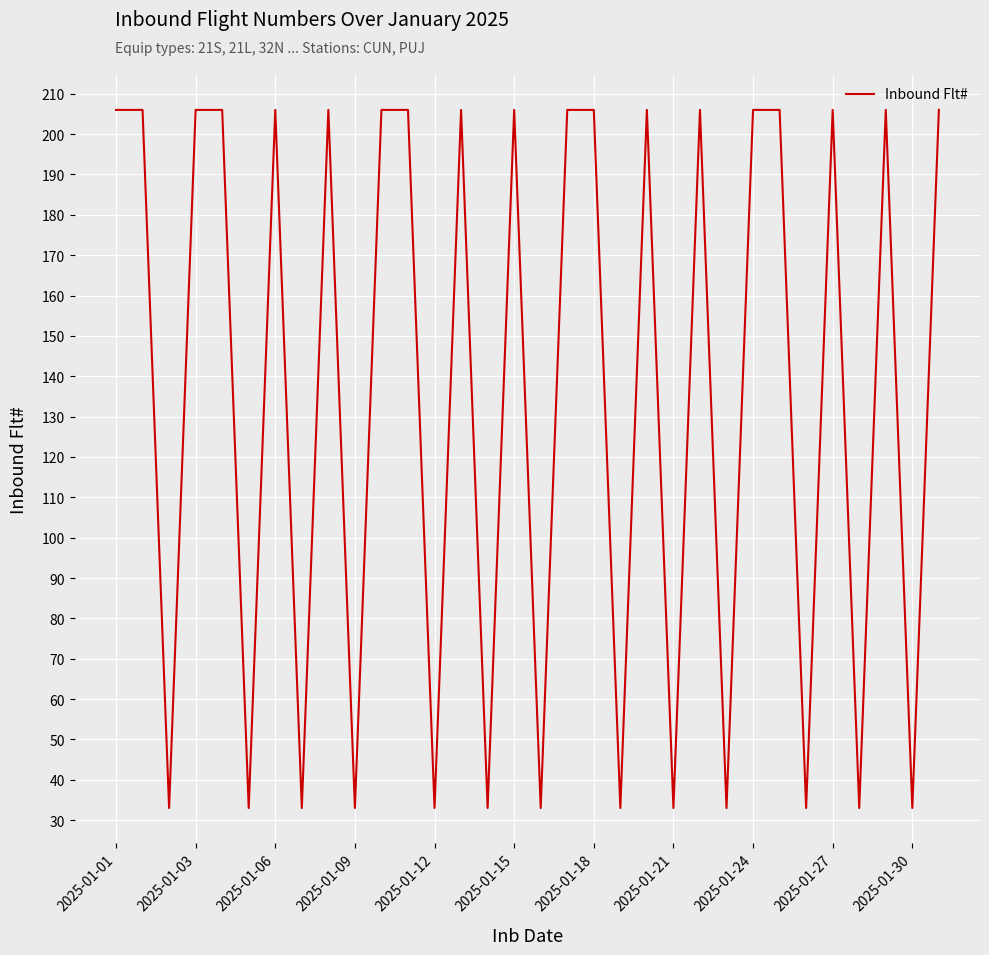

What is the maximum value shown in the chart?

206